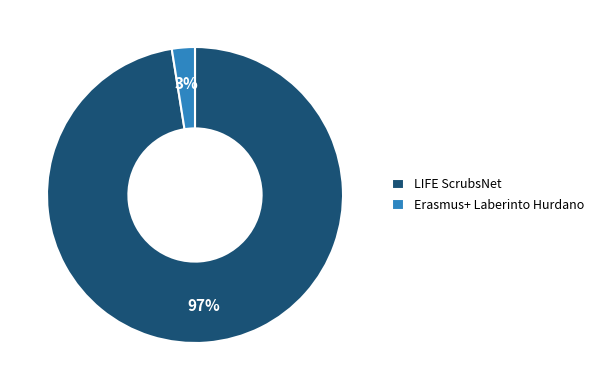

Does LIFE ScrubsNet account for over 50% of the chart?

Yes